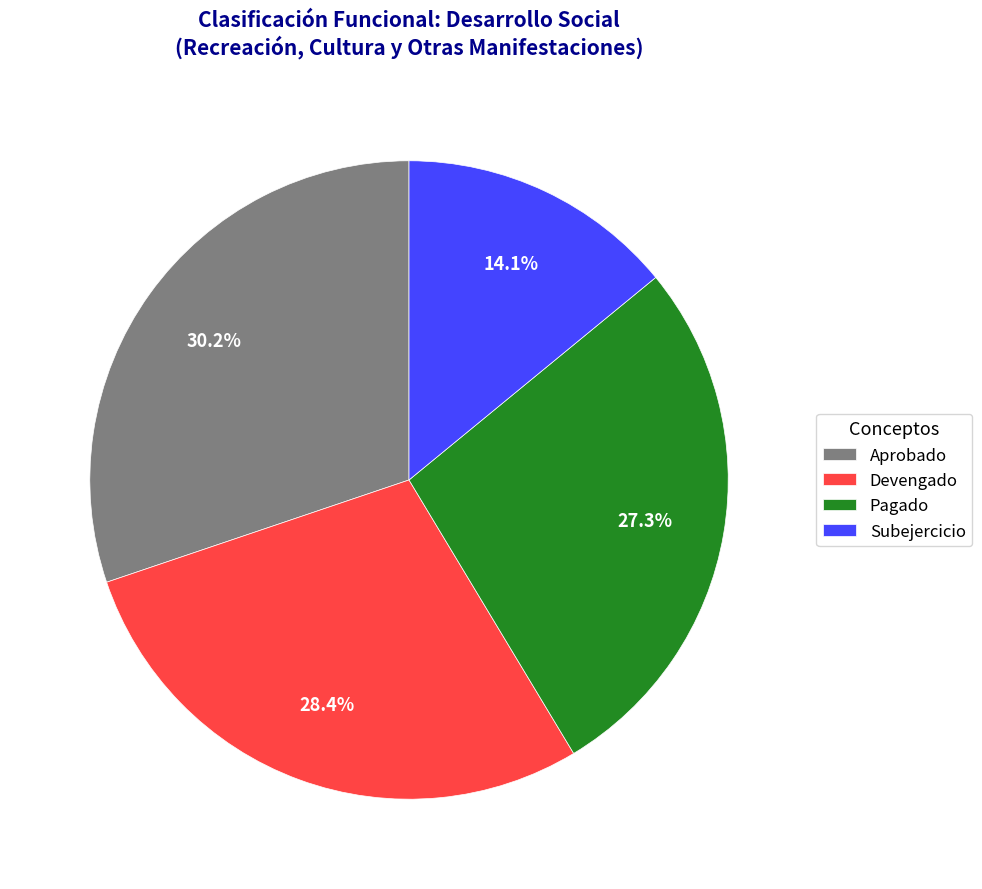

True or false: Pagado accounts for 33% of the total.

False